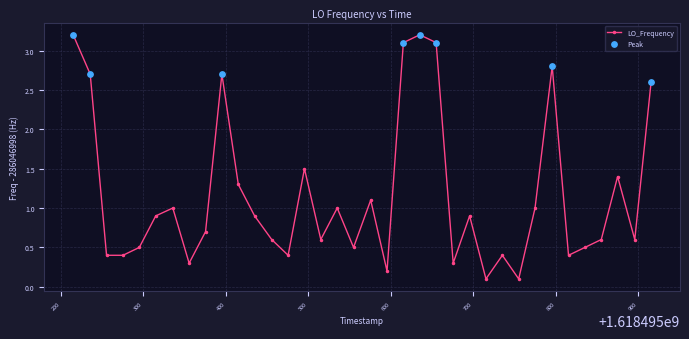

What is the value of the 19th point from the left?

1.1